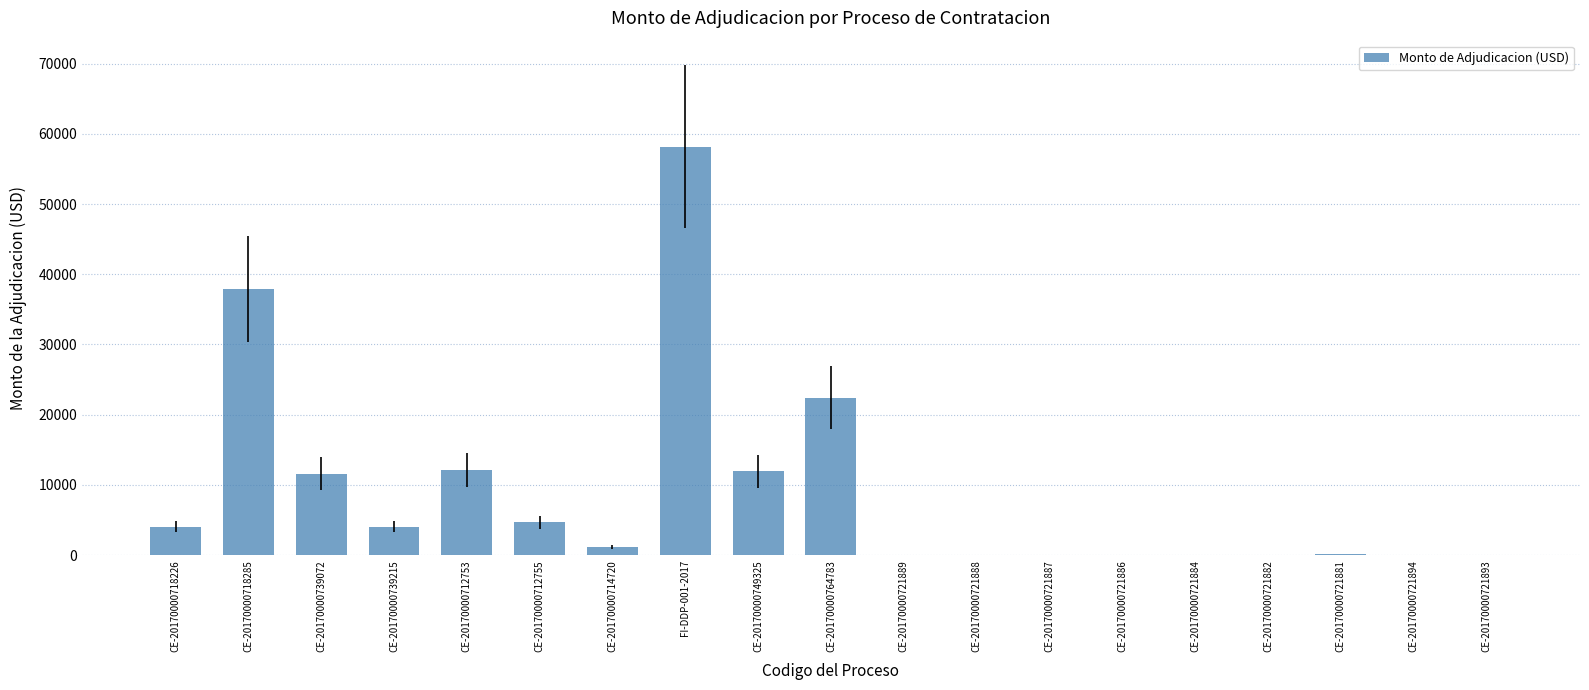

What value does the data have at CE-20170000714720?

1166.9